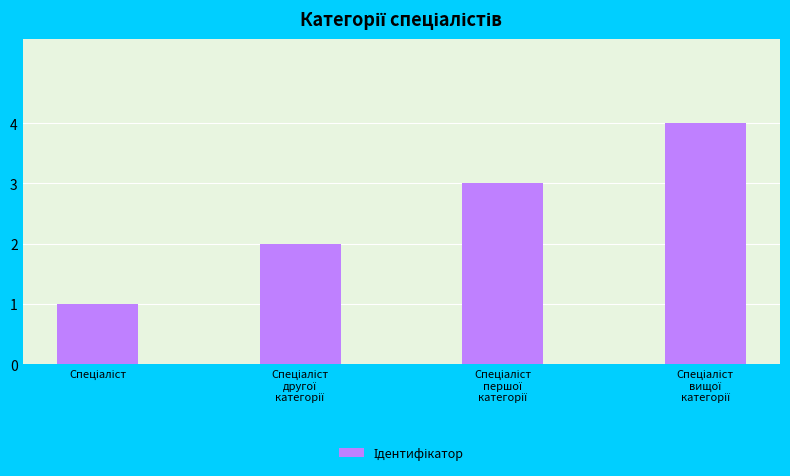

What is the greatest value displayed?

4